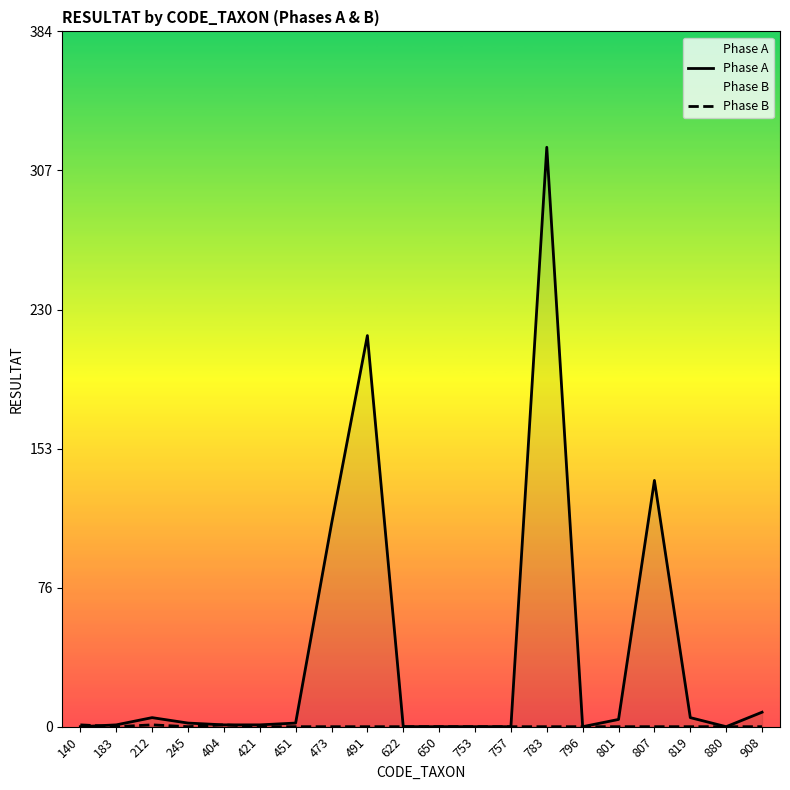

Which has a higher value, 819 or 451?

819